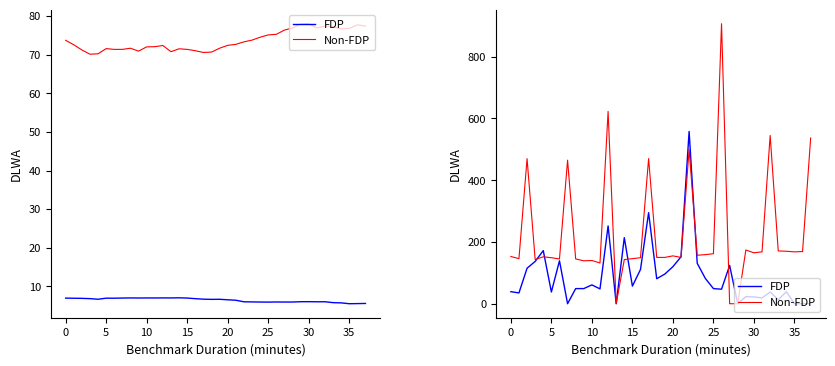

How many lines are shown in the chart?

2